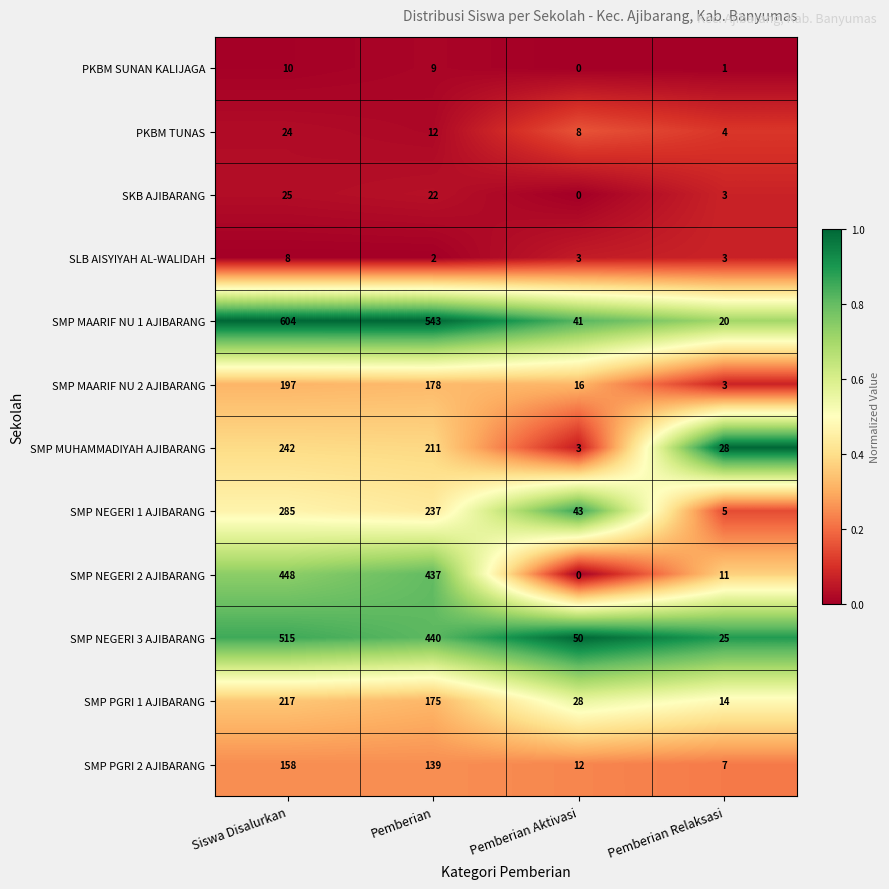

What is the difference between the maximum and minimum values in the SMP NEGERI 2 AJIBARANG series?

448